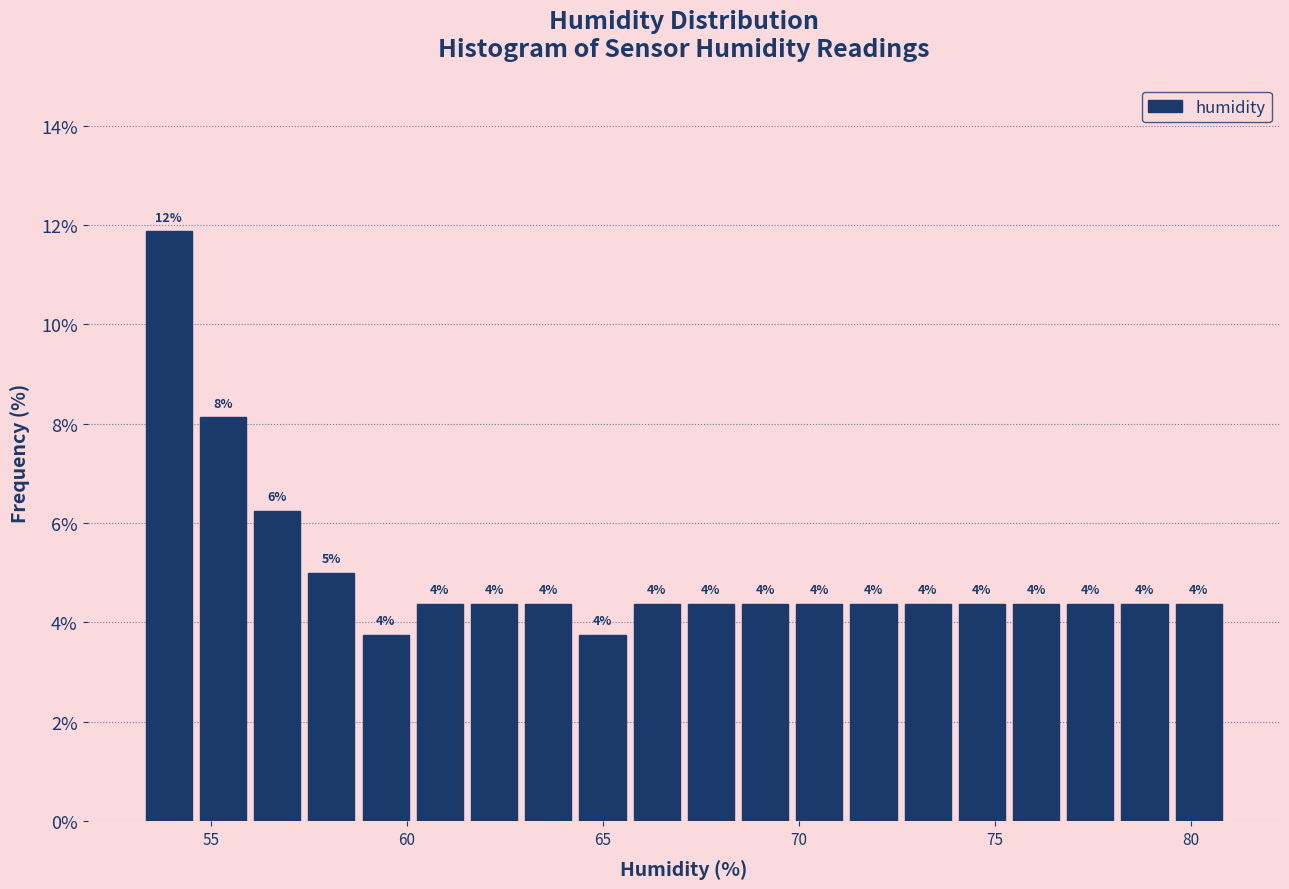

Around what value on the x-axis is the tallest bar? Give the approximate position of its centre, as read against the axis.

54.0